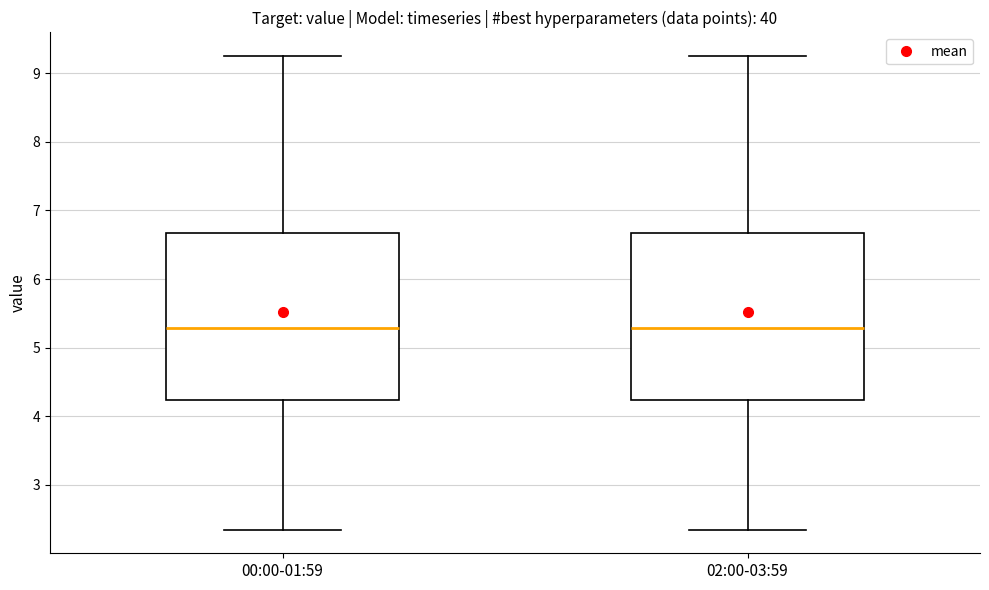

Reading left to right, transcribe this box plot: for each box, give where its median line is, the range the box spans, and where its two whiskers end, as read against the y-axis. The values are not printed on the chart, so give them approximately, as read against the axis.

00:00-01:59: median 5.3, box 4.2 to 6.7, whiskers 2.4 to 9.3
02:00-03:59: median 5.3, box 4.2 to 6.7, whiskers 2.4 to 9.3